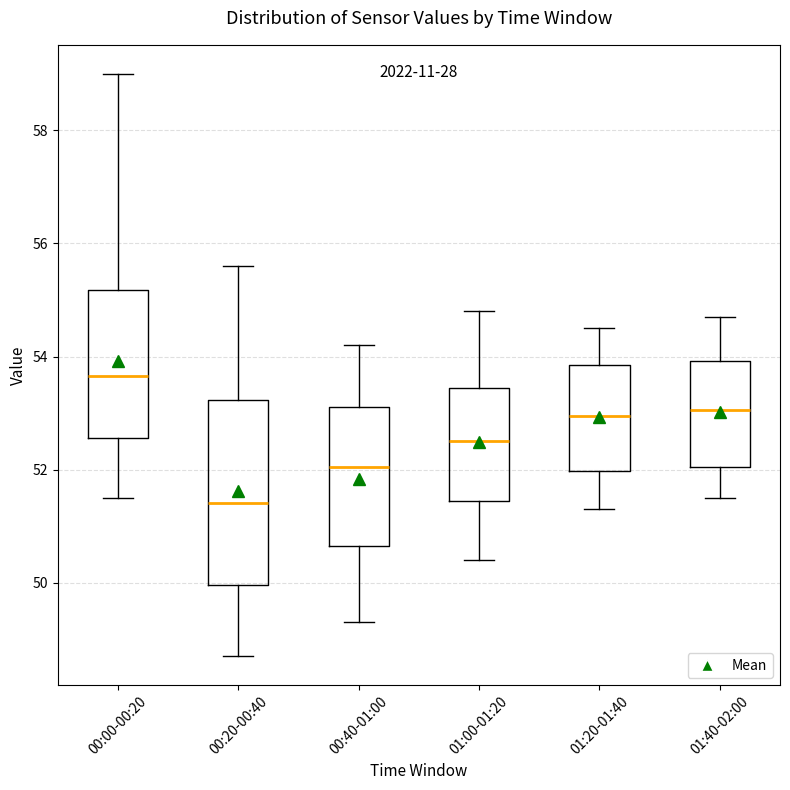

Which box's median line is the highest?

00:00-00:20